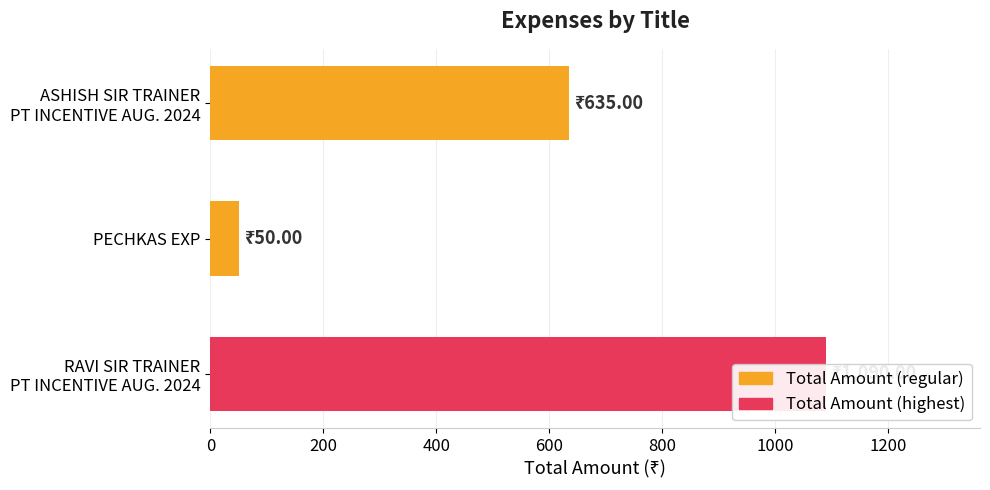

Is it true that the value at RAVI SIR TRAINER PT INCENTIVE AUG. 2024 is 1090?

True